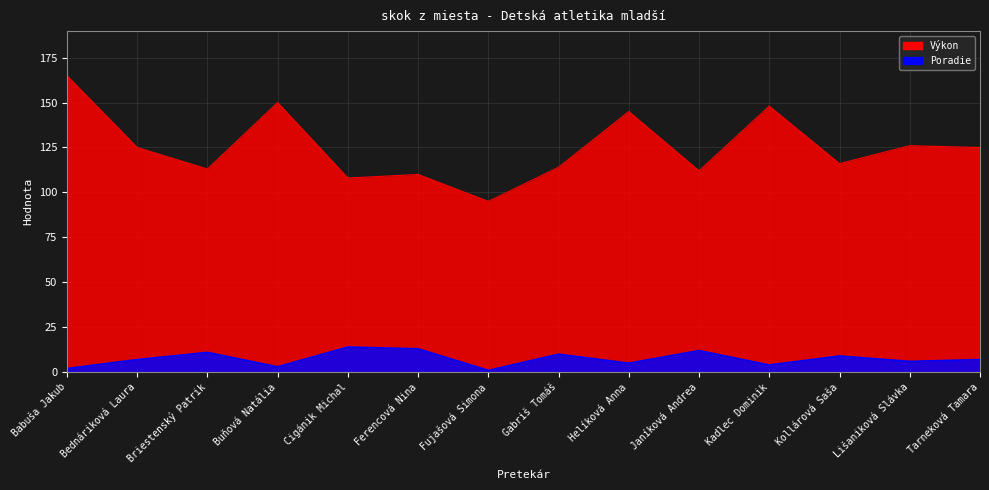

Reading left to right, transcribe all the data shown in this chart.

Poradie: Babuša Jakub=2	Bednáriková Laura=7	Briestenský Patrik=11	Buňová Natália=3	Cigánik Michal=14	Ferencová Nina=13	Fujašová Simona=1	Gabriš Tomáš=10	Helíková Anna=5	Janíková Andrea=12	Kadlec Dominik=4	Kollárová Saša=9	Lišaniková Slávka=6	Tarneková Tamara=7
Výkon: Babuša Jakub=165	Bednáriková Laura=125	Briestenský Patrik=113	Buňová Natália=150	Cigánik Michal=108	Ferencová Nina=110	Fujašová Simona=95	Gabriš Tomáš=114	Helíková Anna=145	Janíková Andrea=112	Kadlec Dominik=148	Kollárová Saša=116	Lišaniková Slávka=126	Tarneková Tamara=125